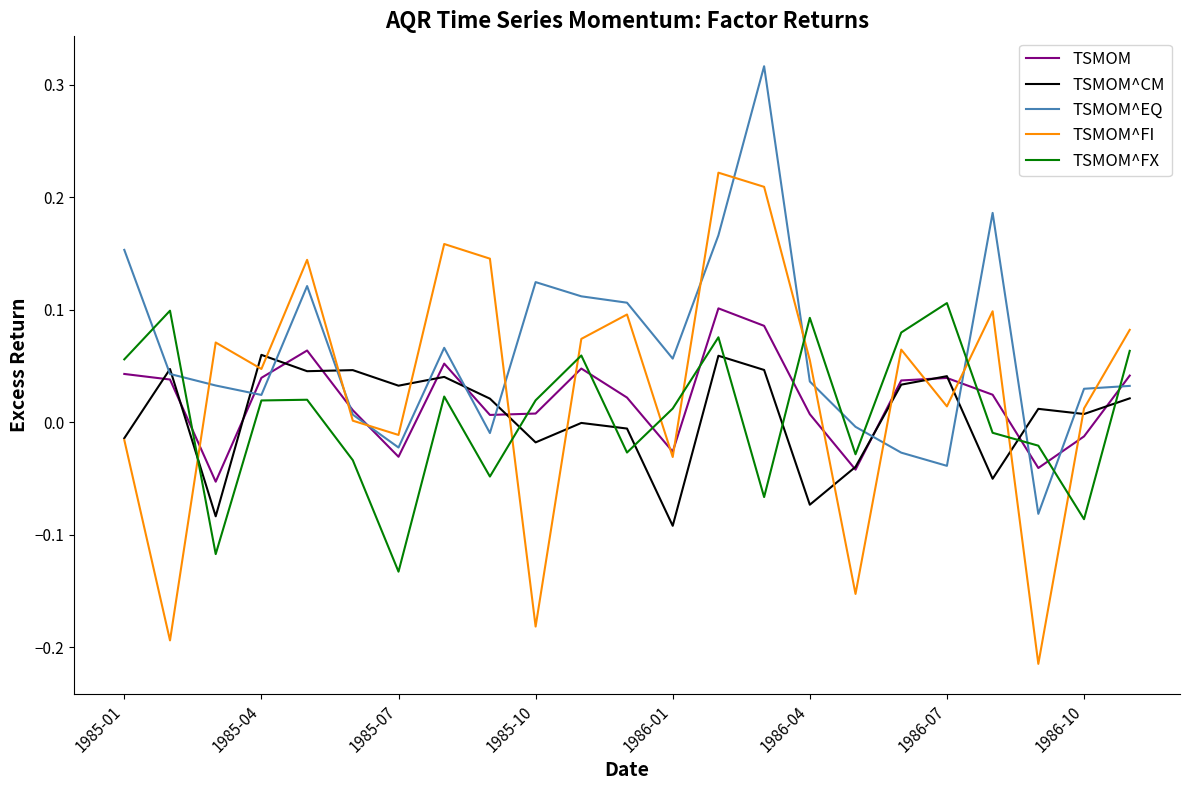

Which series has the largest range (max minus min)?

TSMOM^FI